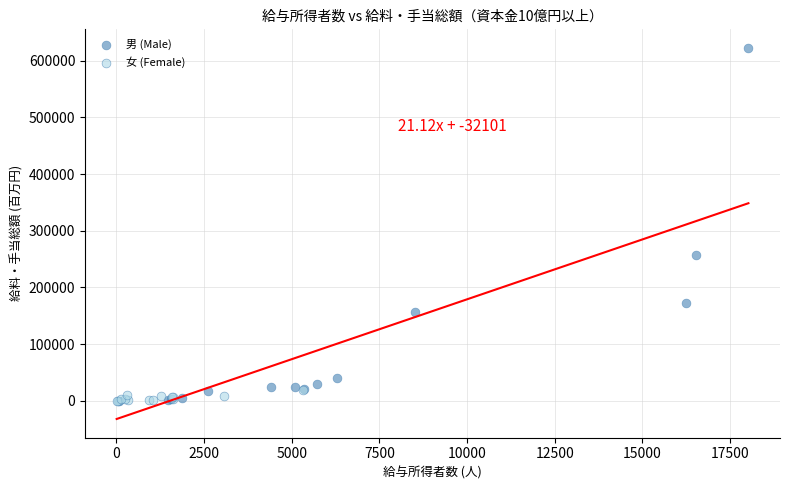

Which series has the widest spread of Y values?

男 (Male)